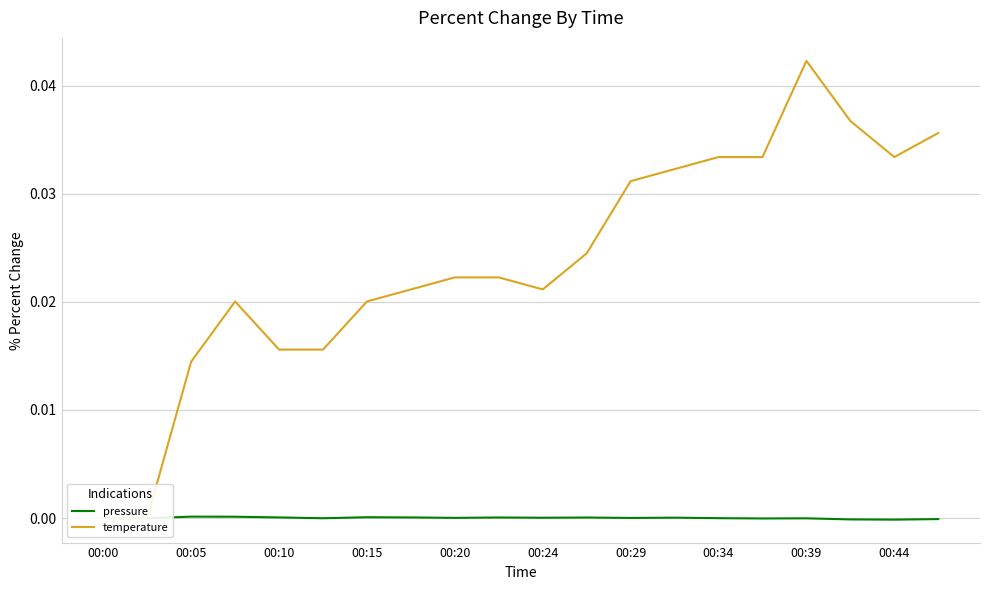

What are all the series names shown in the legend?

pressure, temperature